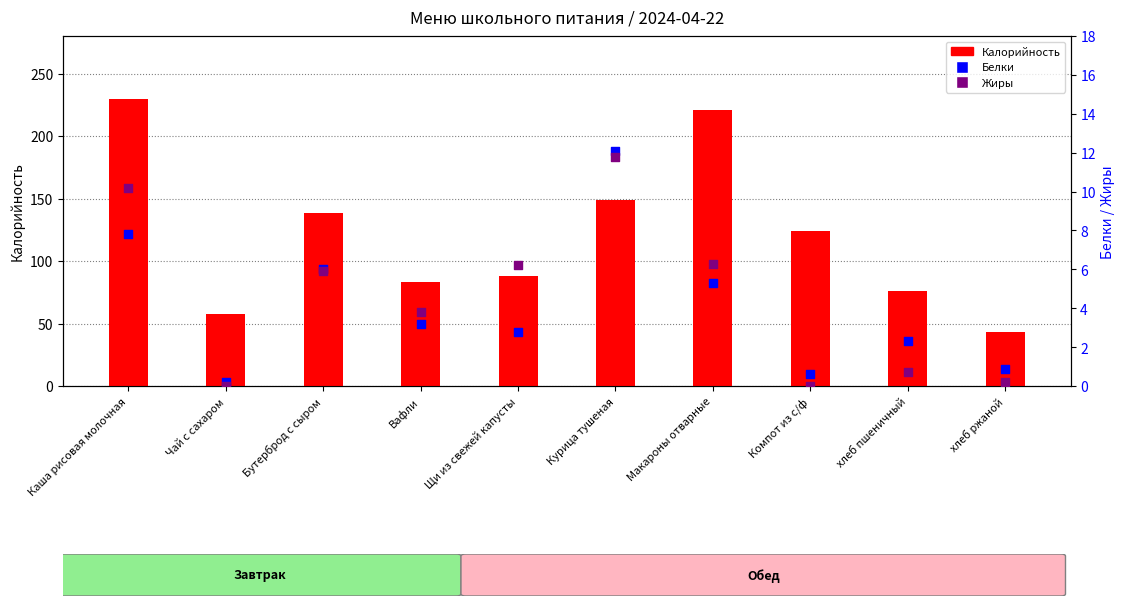

What are all the series names shown in the legend?

Калорийность, Белки, Жиры